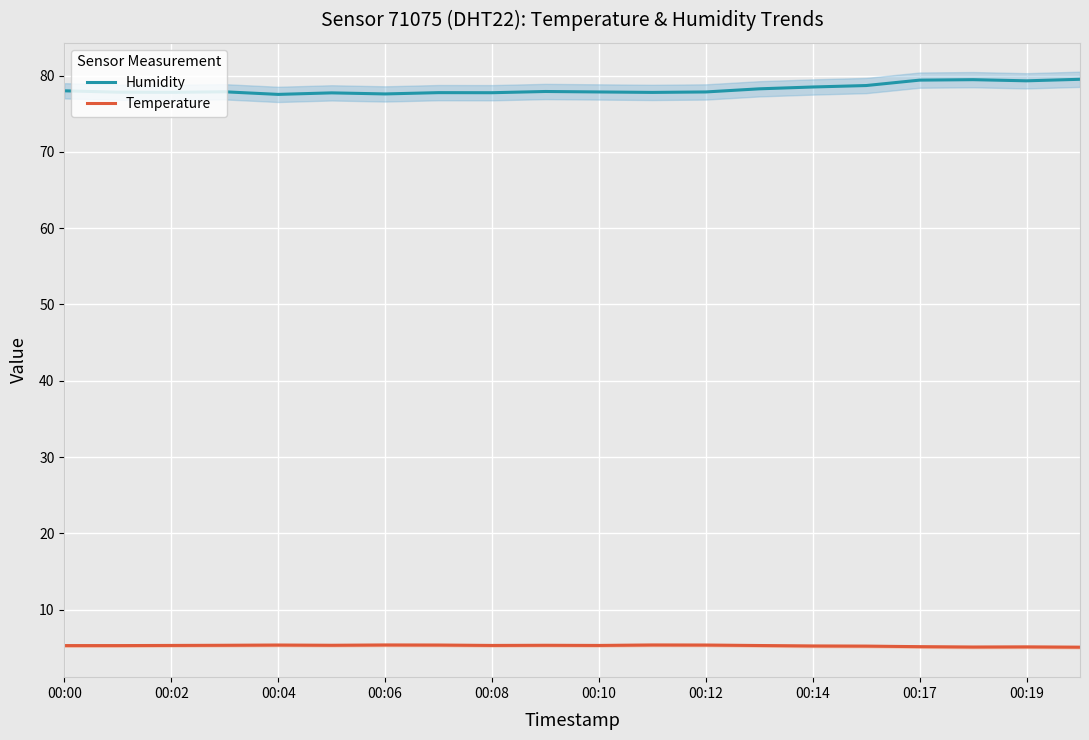

True or false: Temperature and Humidity intersect in this chart.

False